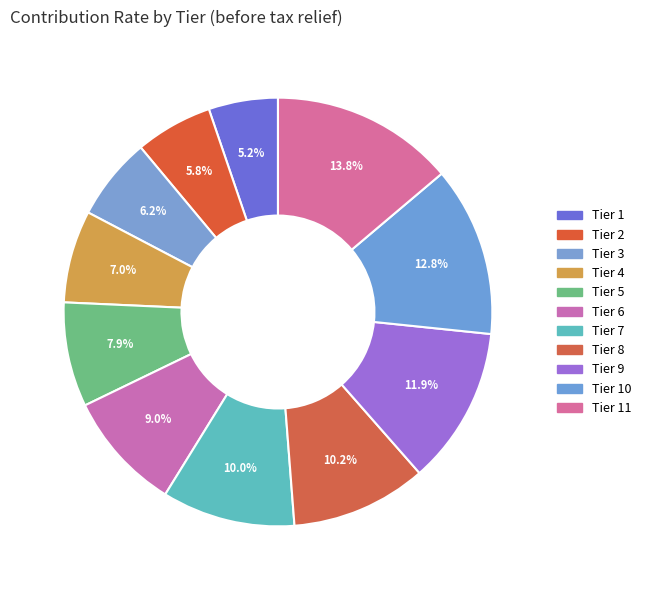

How many segments does this pie chart have?

11